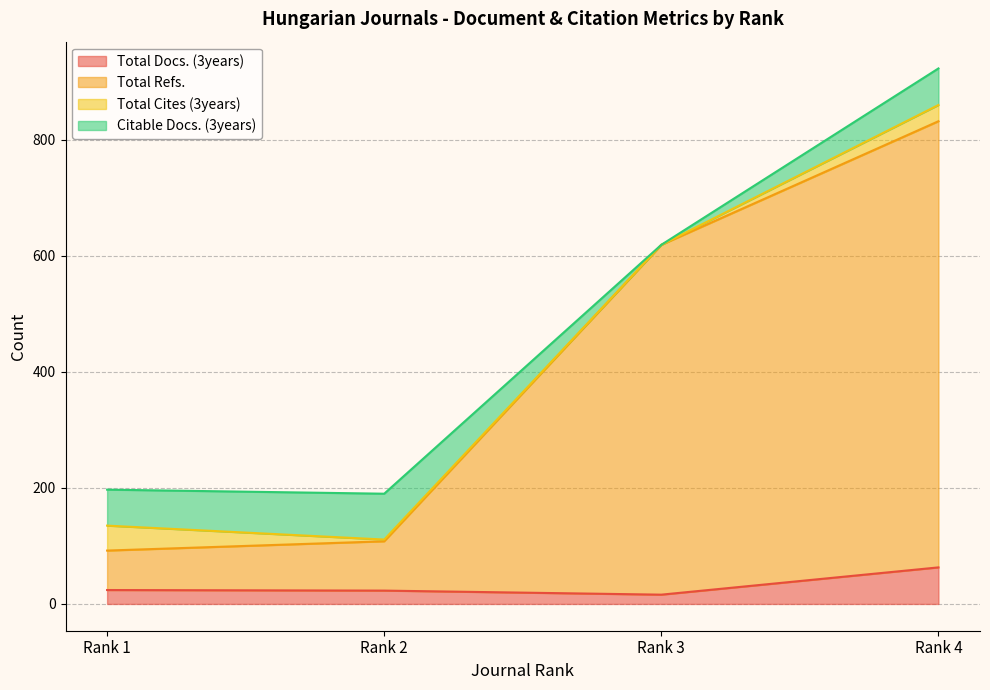

What is the difference between the maximum and second lowest values in the Total Refs. series?

724